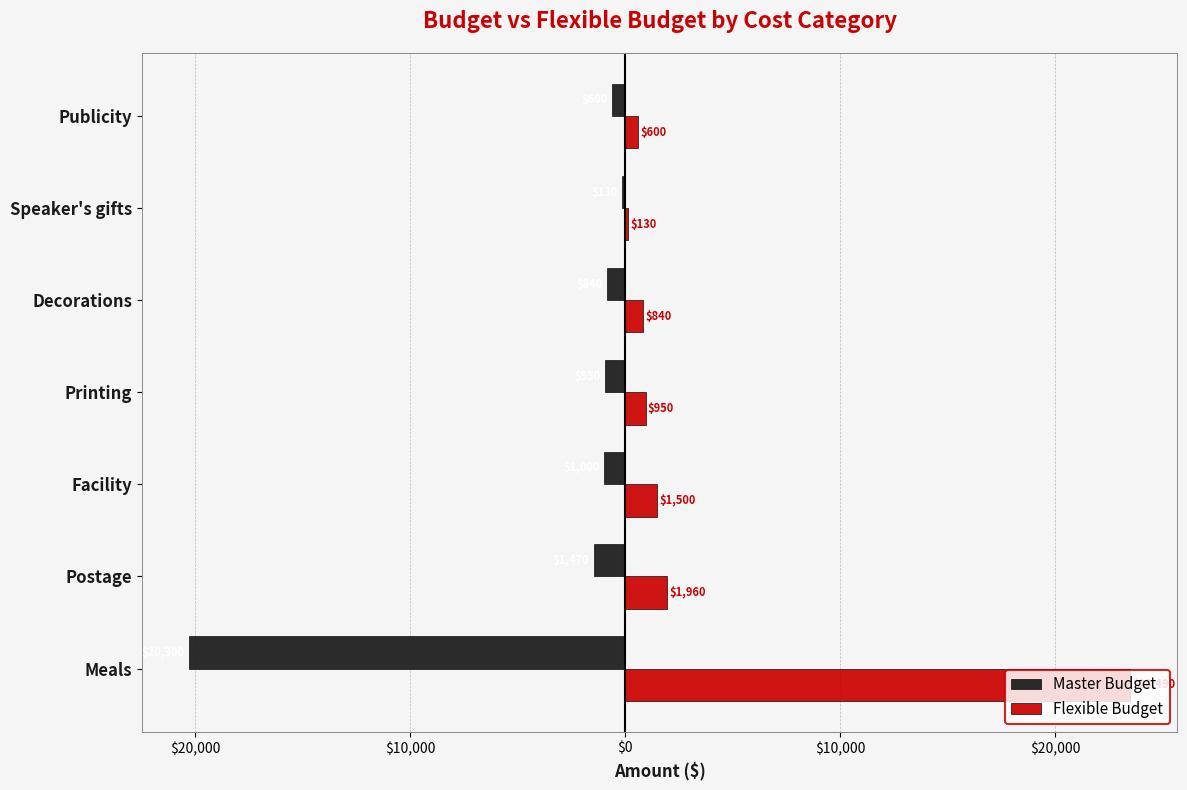

What are all the series names shown in the legend?

Master Budget, Flexible Budget